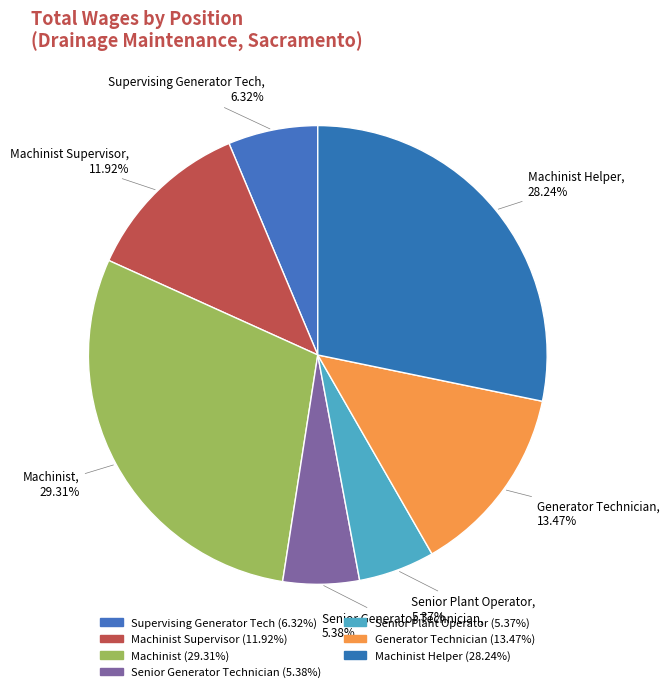

To the nearest percent, what is the average slice percentage?

14%